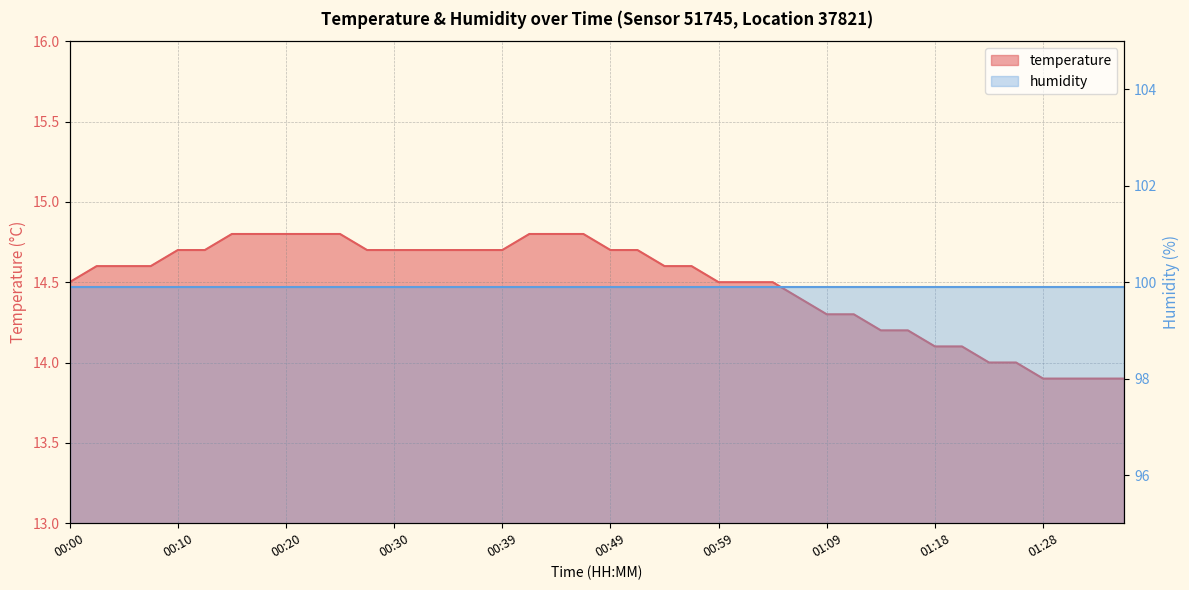

What is the sum of the values at 01:11 and 00:42?

29.1